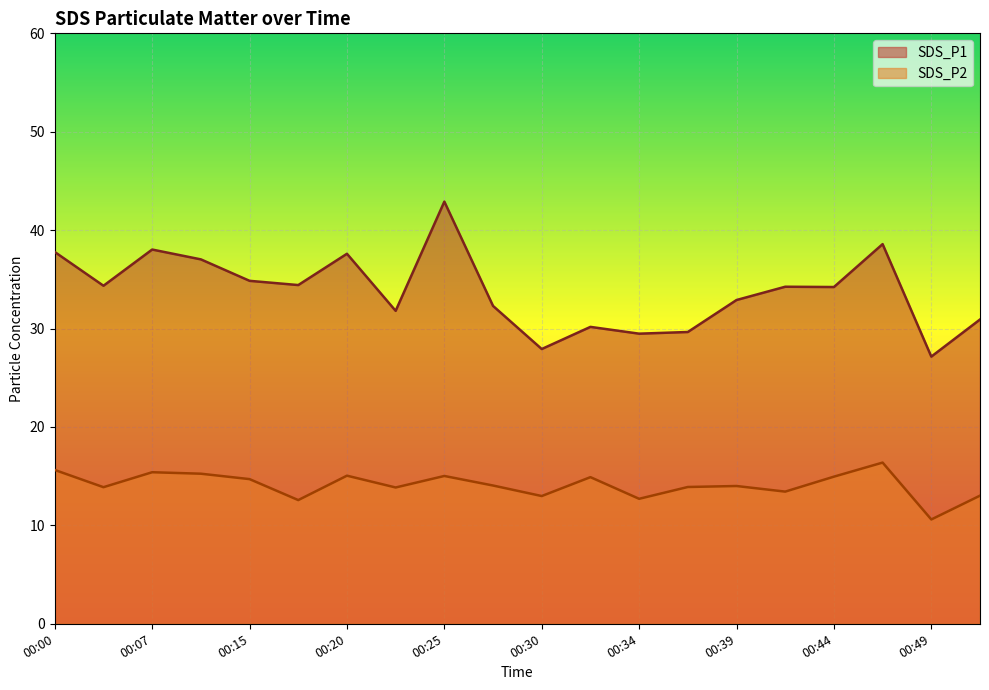

Which label corresponds to the smallest value in the chart?

00:49